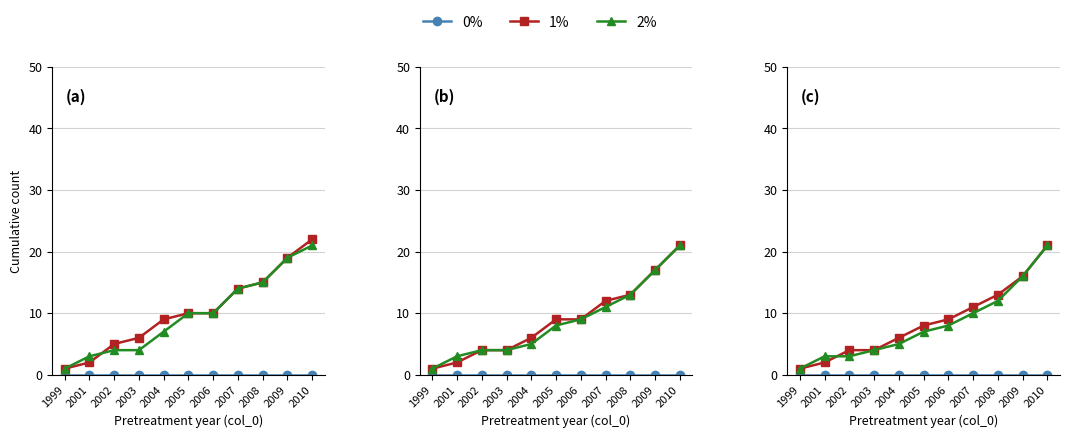

How many data points in 1% are less than 8?

5